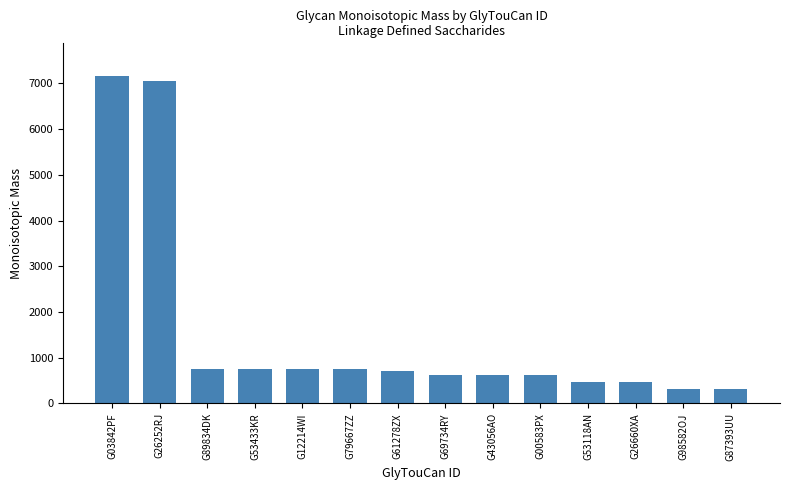

What is the change in value from G69734RY to G53118AN?

-146.1